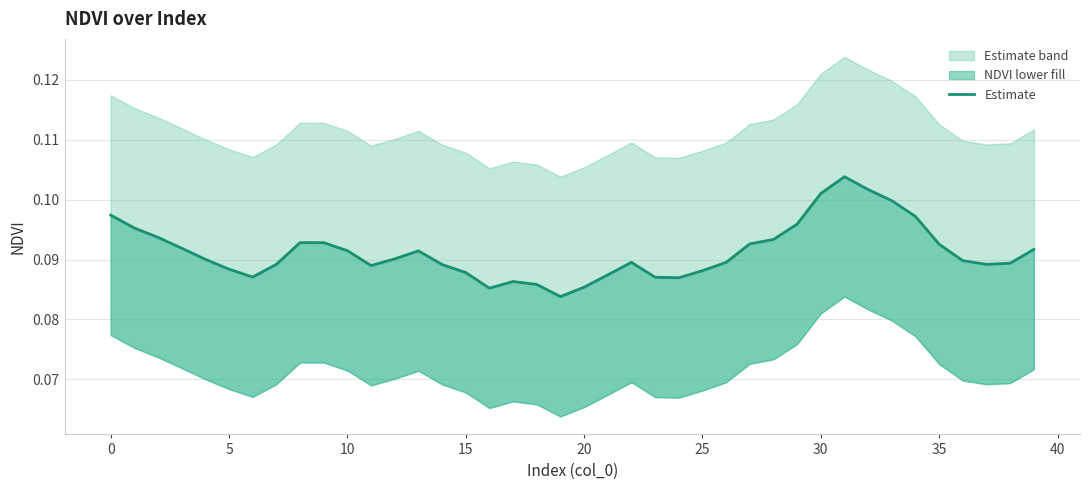

Does the chart have visible grid lines?

Yes